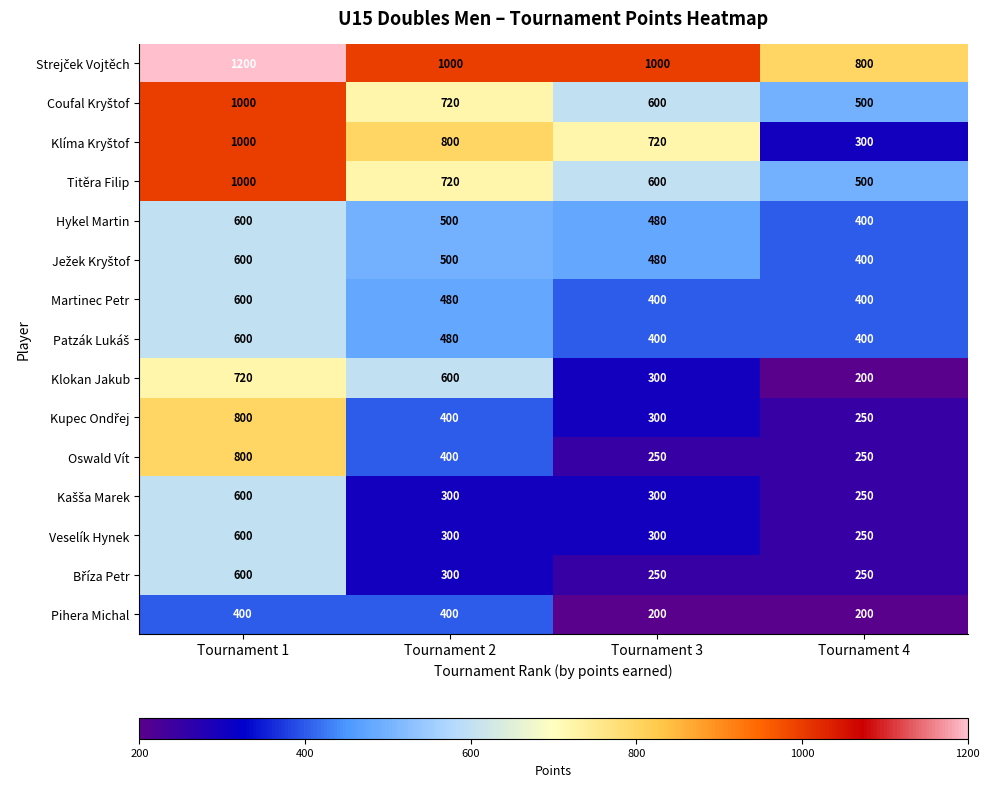

Count the number of categories in the chart.

4